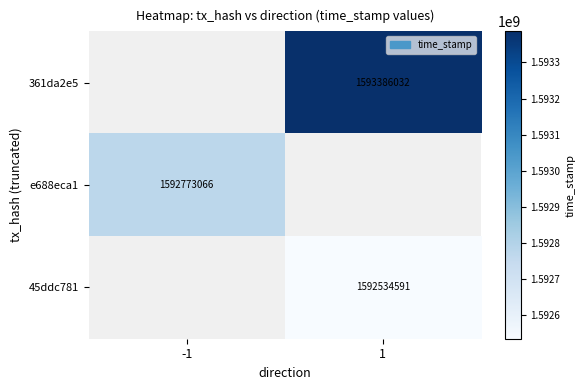

The e688eca1 series shows 2271097975 at -1. True or false?

False